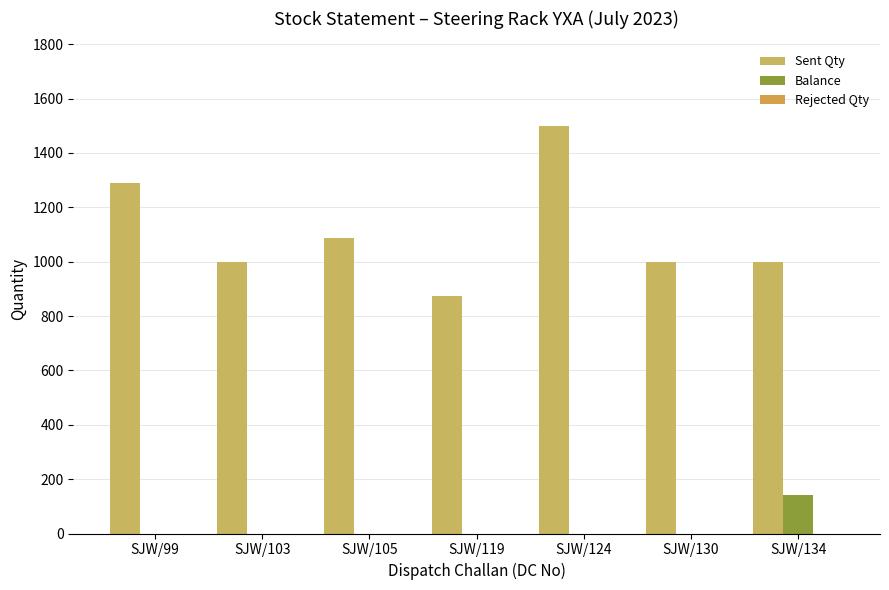

Which series has the largest range (max minus min)?

Sent Qty